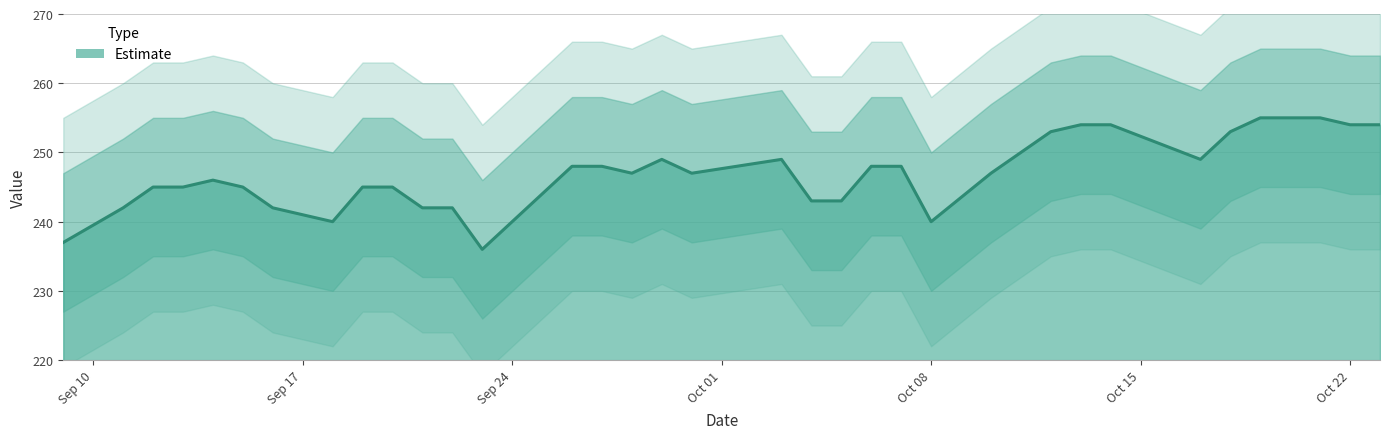

Where is the data nearest to the value 245?

20120912